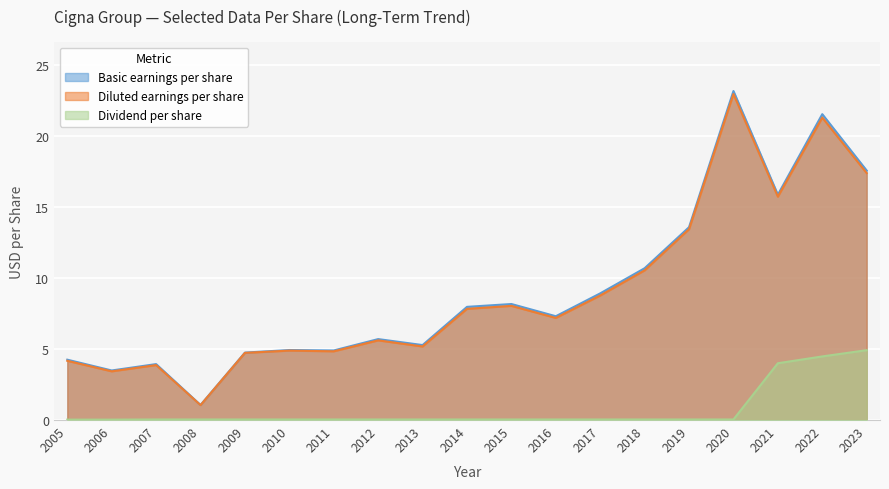

Which series has the largest total across all categories?

Basic earnings per share